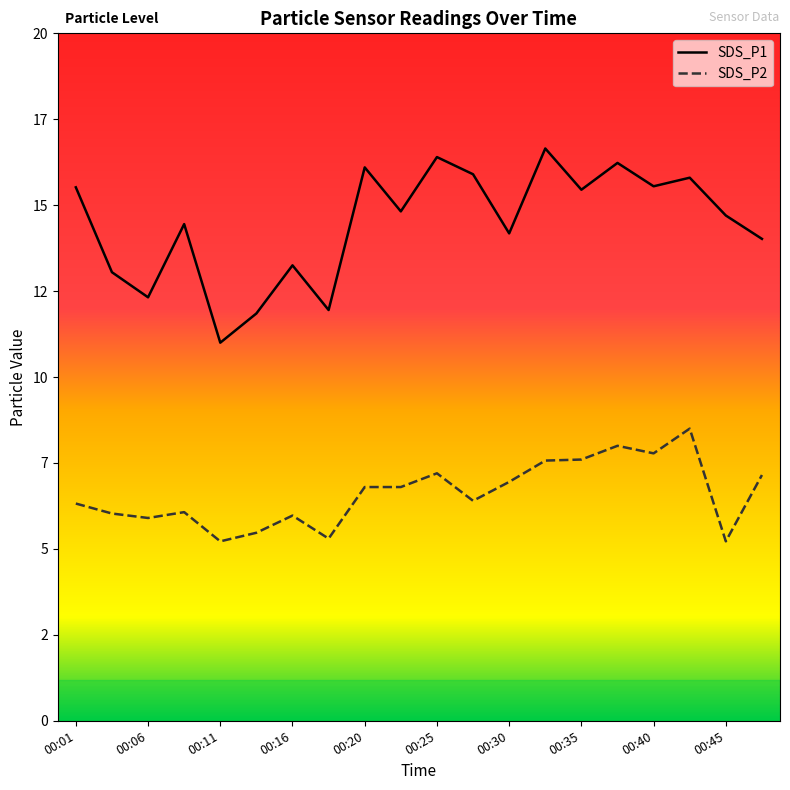

True or false: SDS_P1 and SDS_P2 intersect in this chart.

False